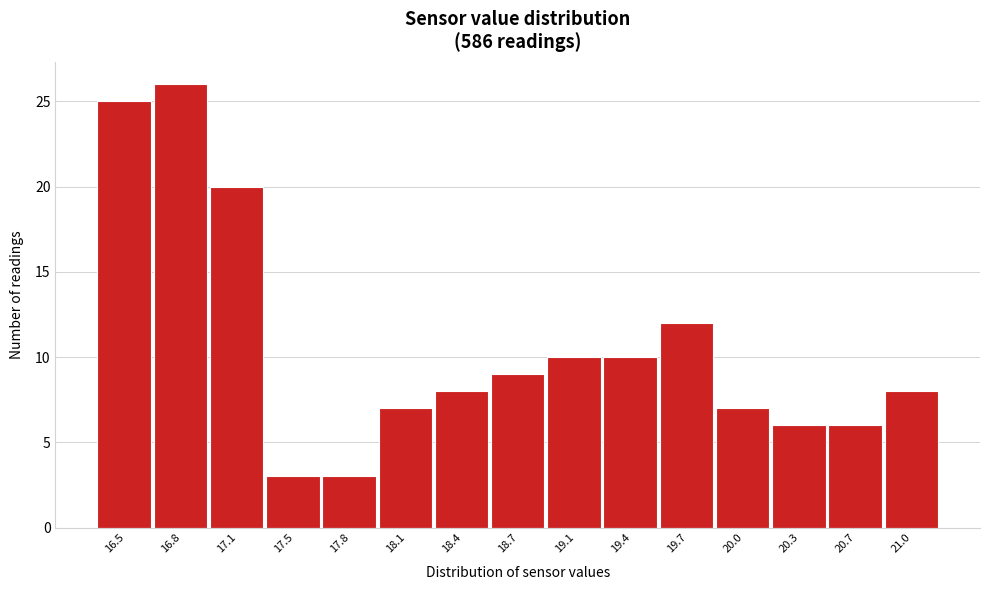

Reading right to left, extract all data points from this chart.

8	6	6	7	12	10	10	9	8	7	3	3	20	26	25